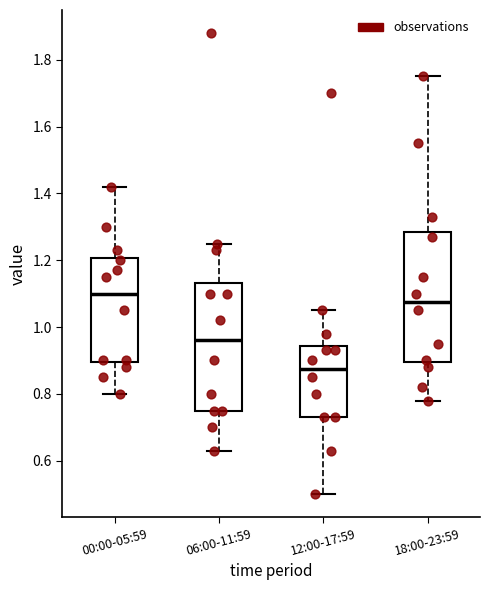

Reading left to right, read every box against the y-axis: the position of its median line, the range the box covers, and the ends of its whiskers. The values are not printed on the chart, so give them approximately, as read against the axis.

00:00-05:59: median 1.10, box 0.90 to 1.20, whiskers 0.80 to 1.42
06:00-11:59: median 0.96, box 0.76 to 1.14, whiskers 0.64 to 1.26
12:00-17:59: median 0.88, box 0.74 to 0.94, whiskers 0.50 to 1.06
18:00-23:59: median 1.08, box 0.90 to 1.28, whiskers 0.78 to 1.76